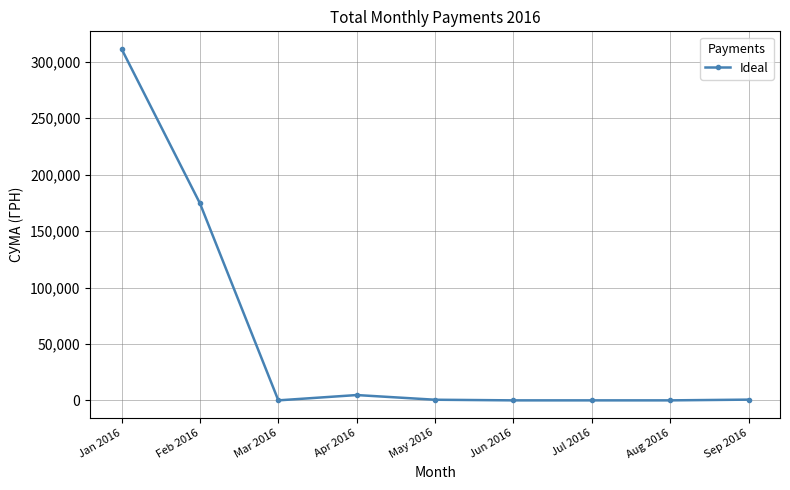

At which category does the chart reach its peak across all series?

Jan 2016